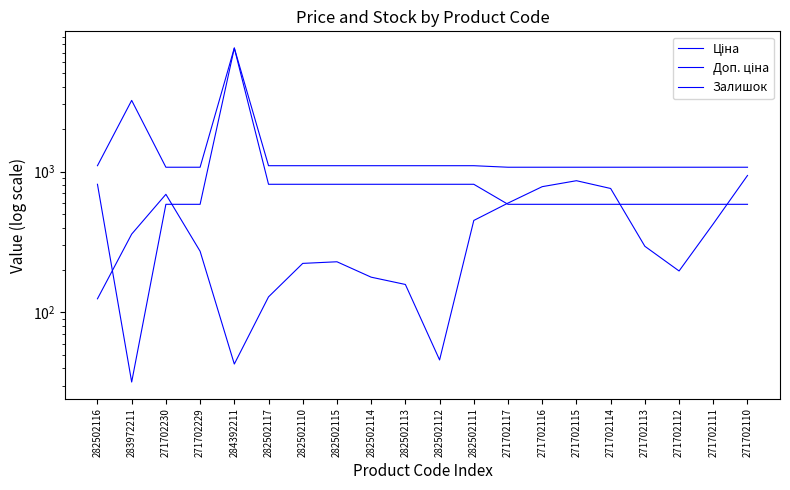

Does the chart display data point markers on the line(s)?

No